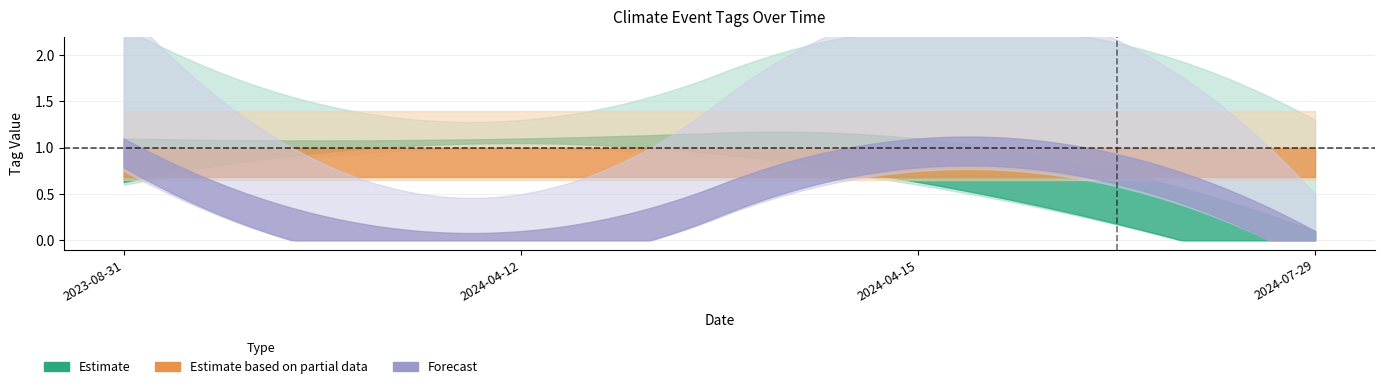

True or false: WATER and WEATHER intersect in this chart.

False